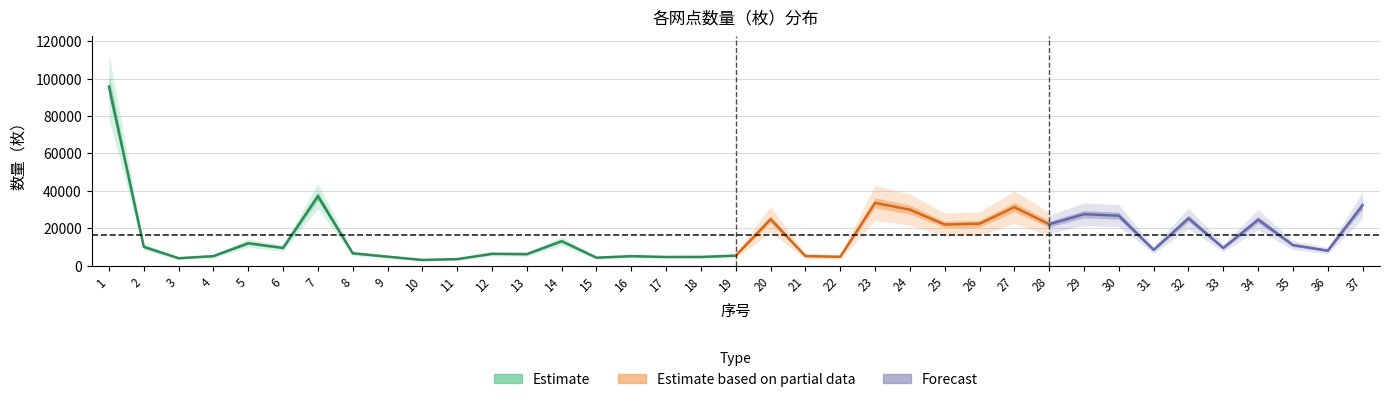

What is the difference between the maximum and minimum values?

92774